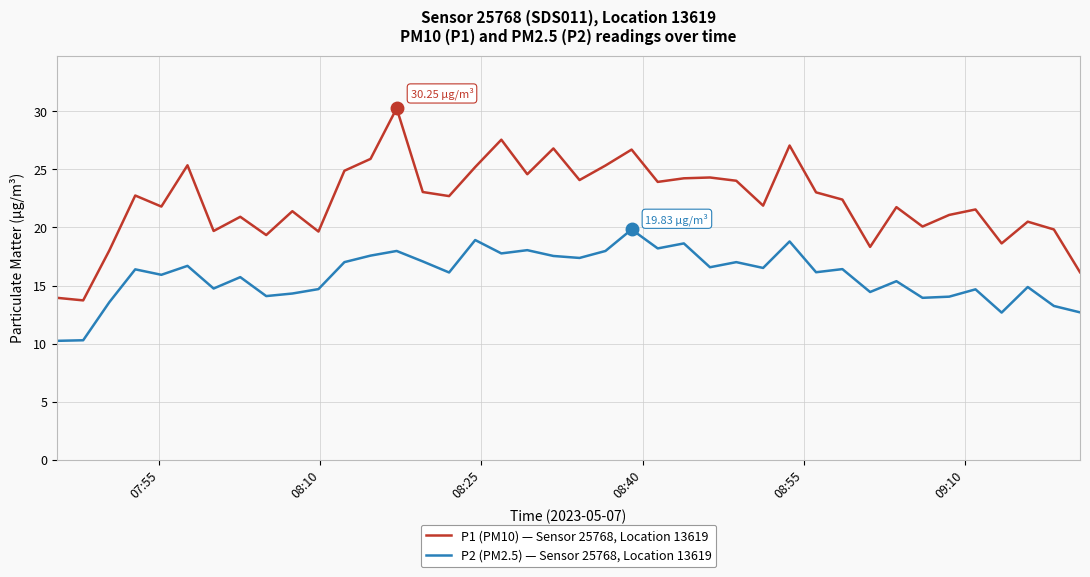

What are all the series names shown in the legend?

P1 (PM10) — Sensor 25768, Location 13619, P2 (PM2.5) — Sensor 25768, Location 13619